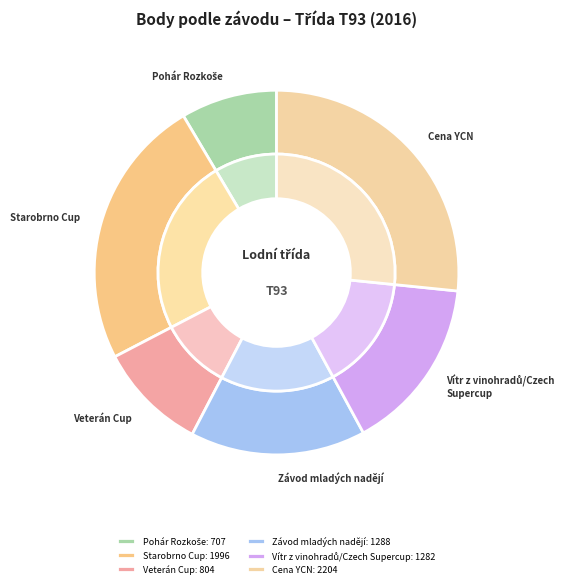

Do Starobrno Cup and Vítr z vinohradů/Czech Supercup together represent more than half of the pie?

No